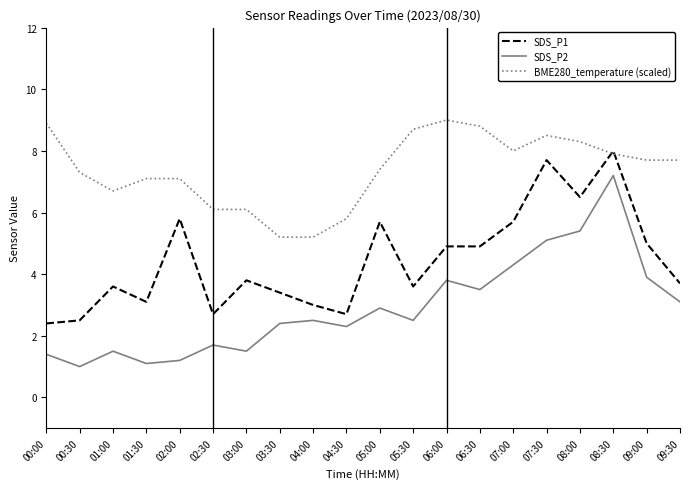

What is the maximum value shown in the chart?

9.0